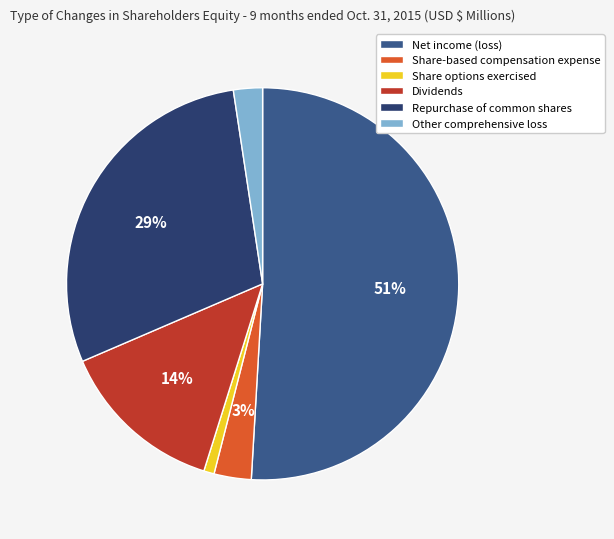

Is there a majority slice in this chart?

Yes